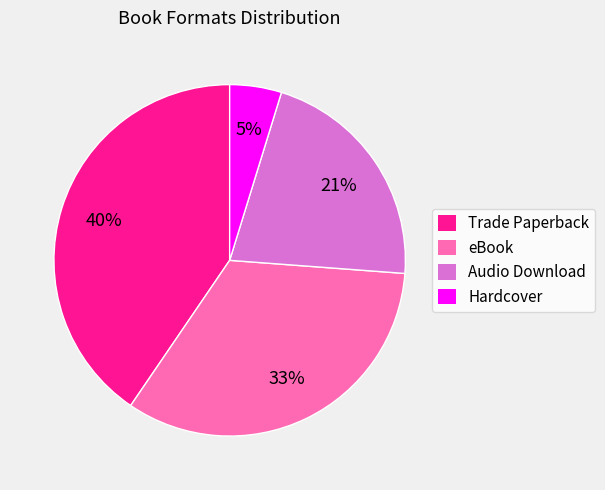

To the nearest percent, what is the average slice percentage?

25%